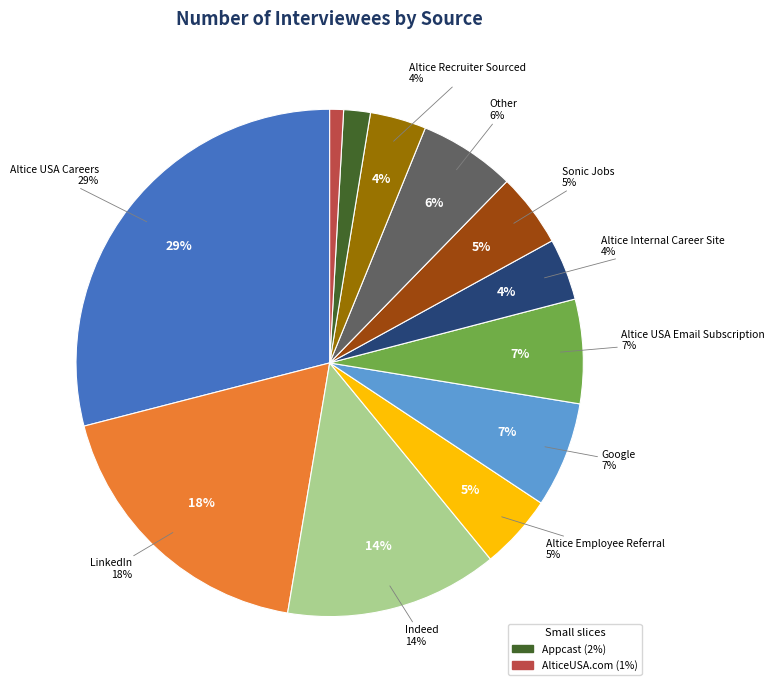

Which has a higher value, AlticeUSA.com or LinkedIn?

LinkedIn